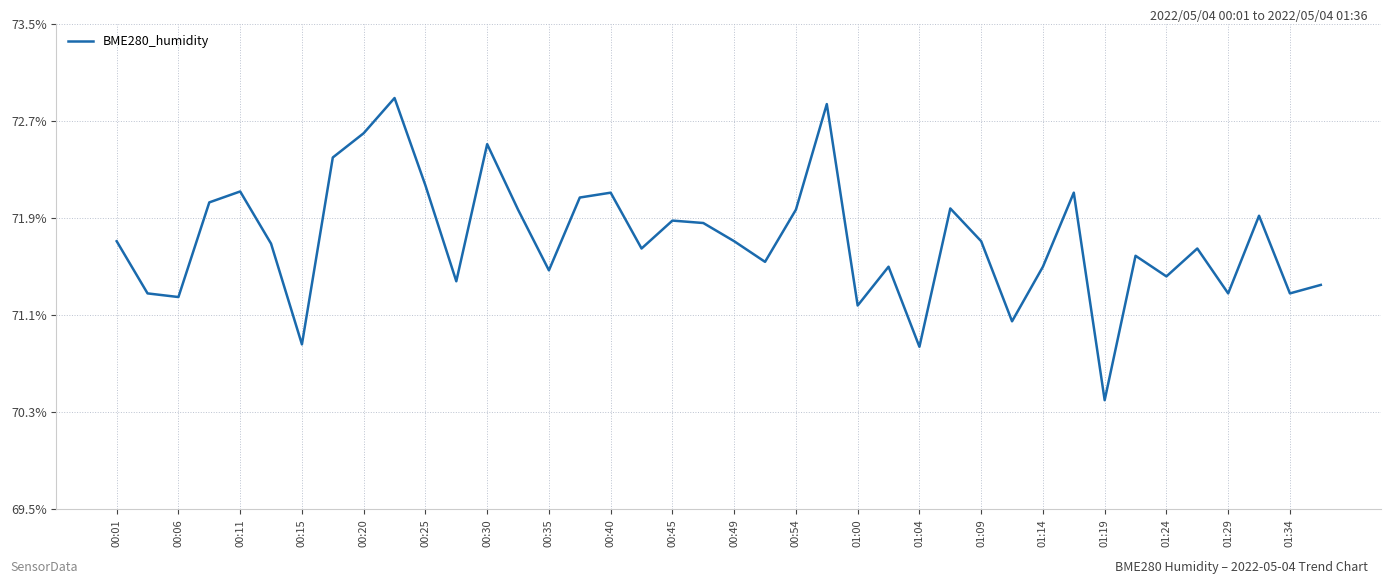

What is the smallest value displayed?

70.4